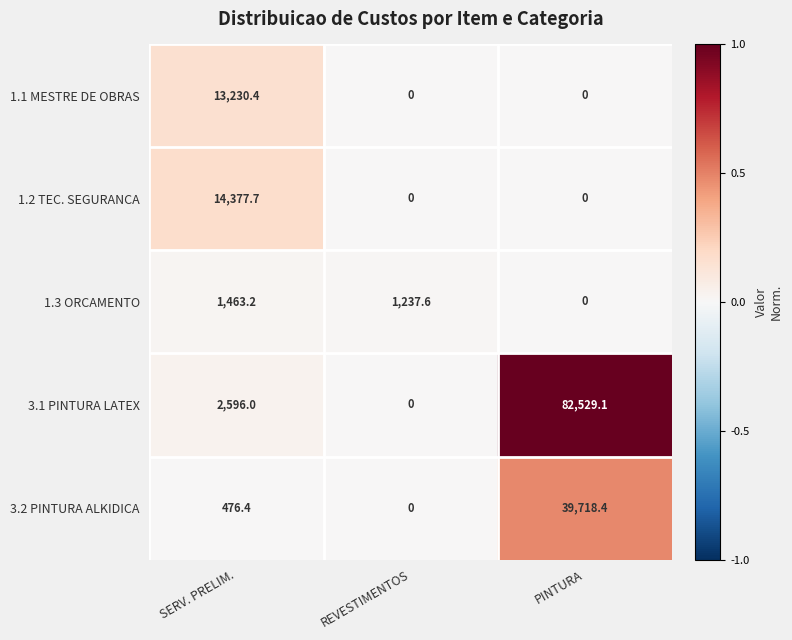

What is the average value of the 1.2 TEC. SEGURANCA series?

4792.6